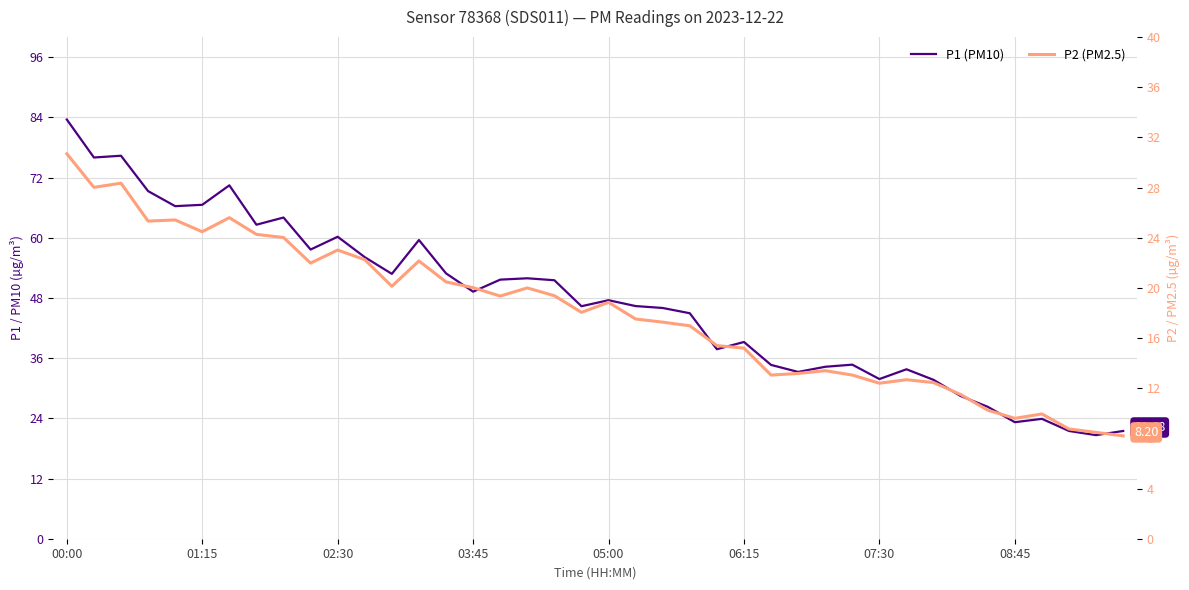

At how many categories does at least one series exceed 13?

40